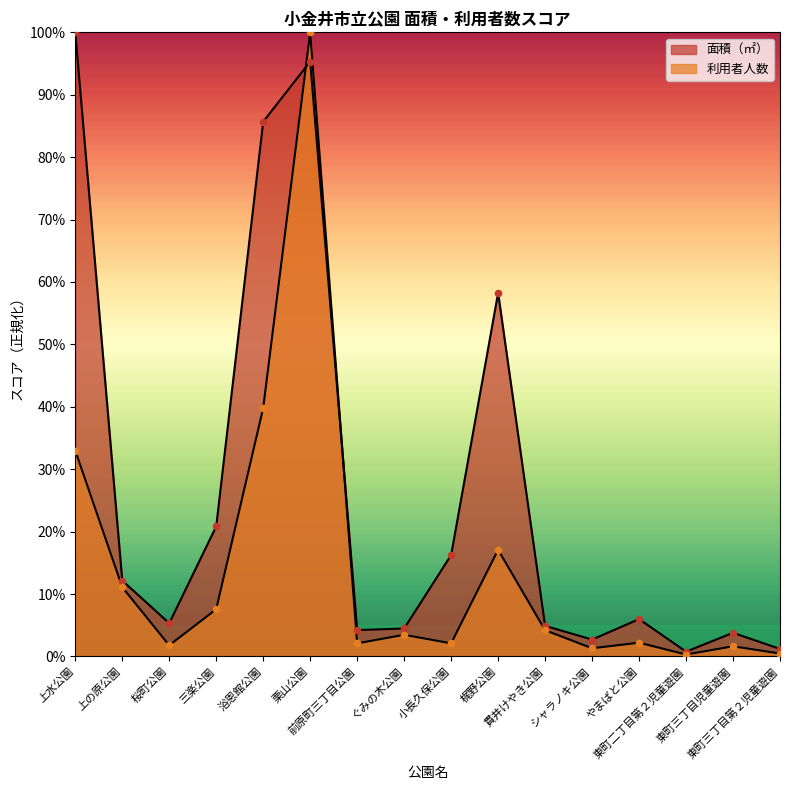

Which series reaches the maximum Y coordinate?

面積（㎡）